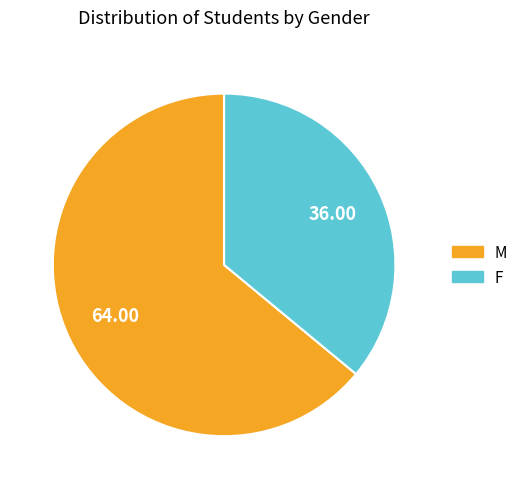

What is the majority slice?

M